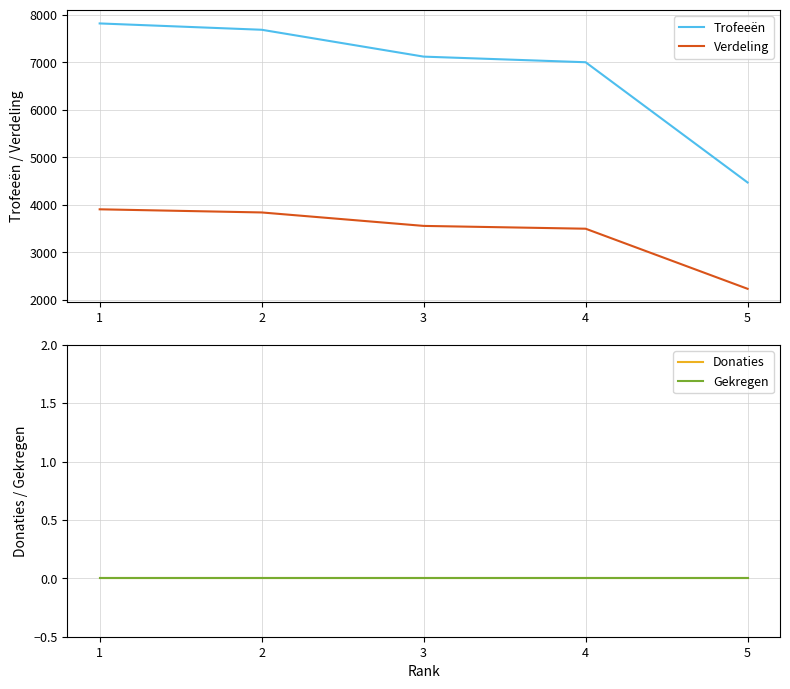

Reading left to right, transcribe all the data shown in this chart.

Trofeeën: 7817	7684	7119	7001	4472
Verdeling: 3908	3842	3559	3500	2236
Donaties: 0	0	0	0	0
Gekregen: 0	0	0	0	0